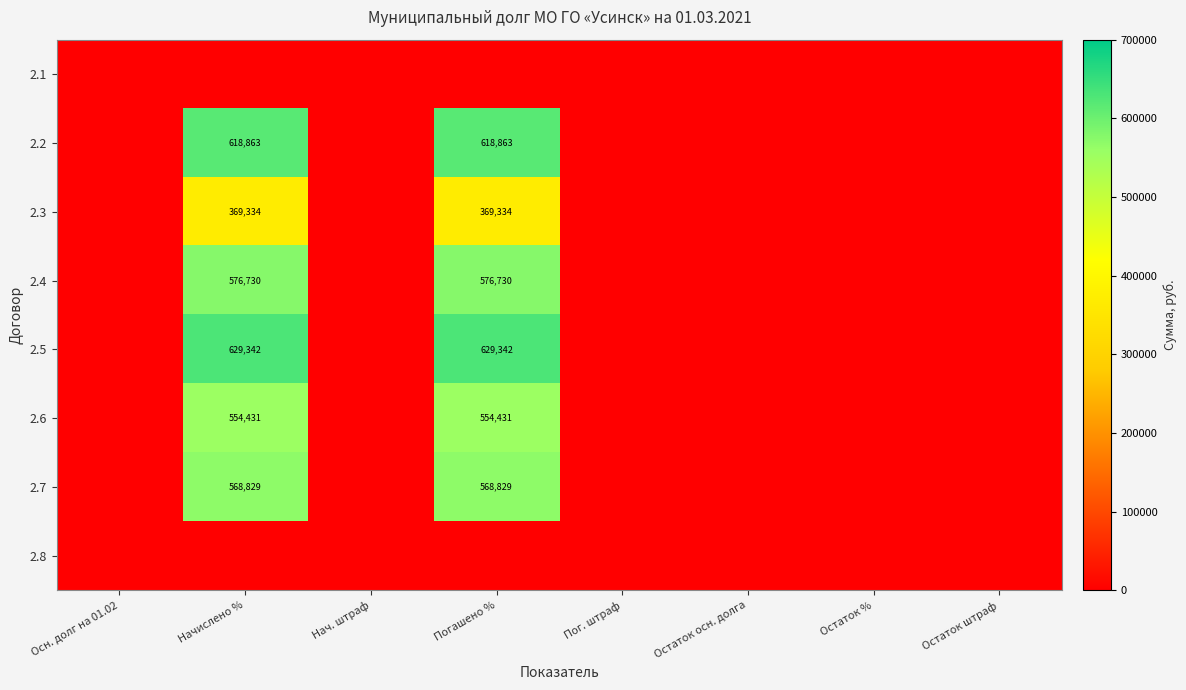

At how many categories does at least one series exceed 67483?

2